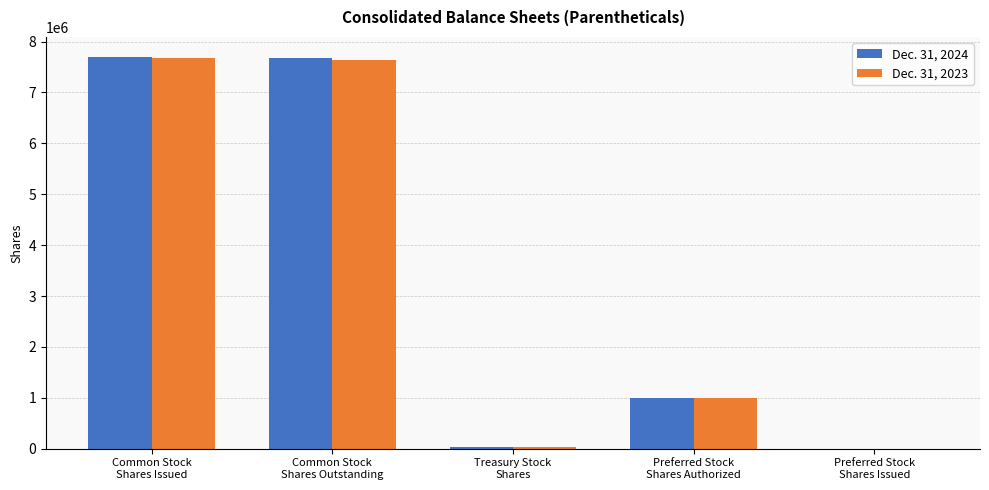

Are the bars horizontal?

No